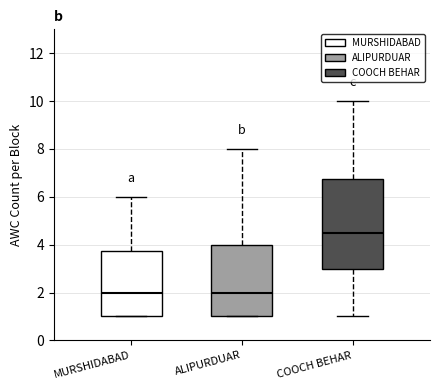

Where is the lower edge of the box for MURSHIDABAD on the y-axis? The values are not printed on the chart, so give them approximately, as read against the axis.

1.0